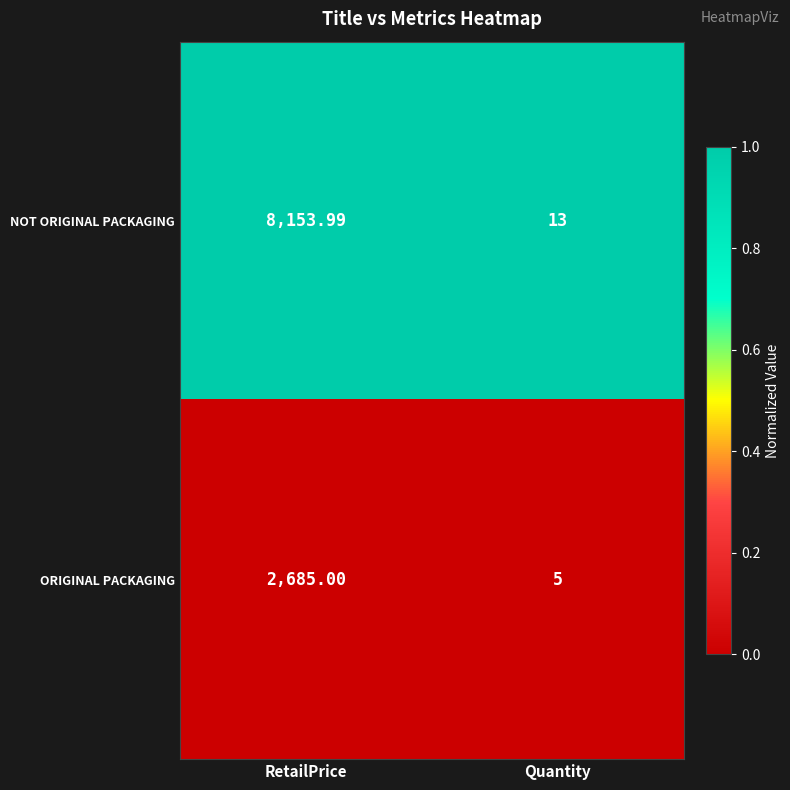

Rank the series by their average value, from lowest to highest.

ORIGINAL PACKAGING, NOT ORIGINAL PACKAGING